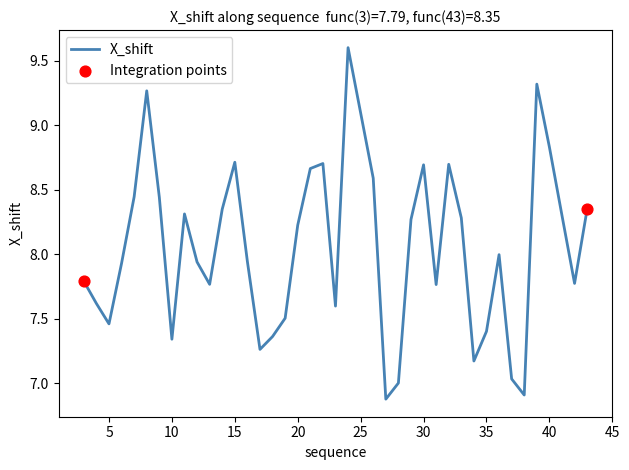

What is the greatest value displayed?

9.6